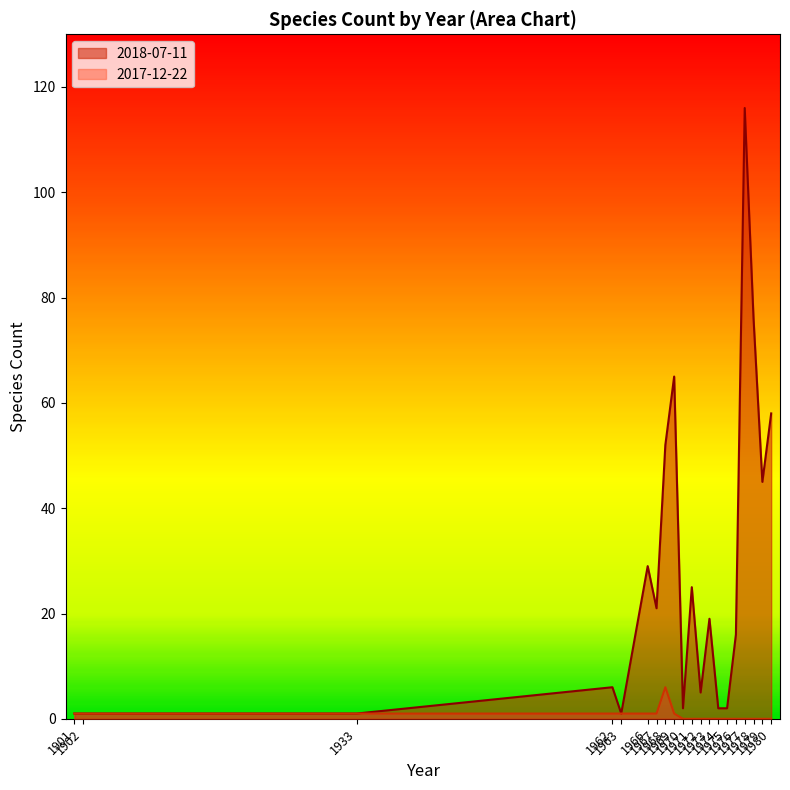

True or false: 2018-07-11 has more than 2 interior local peaks.

True